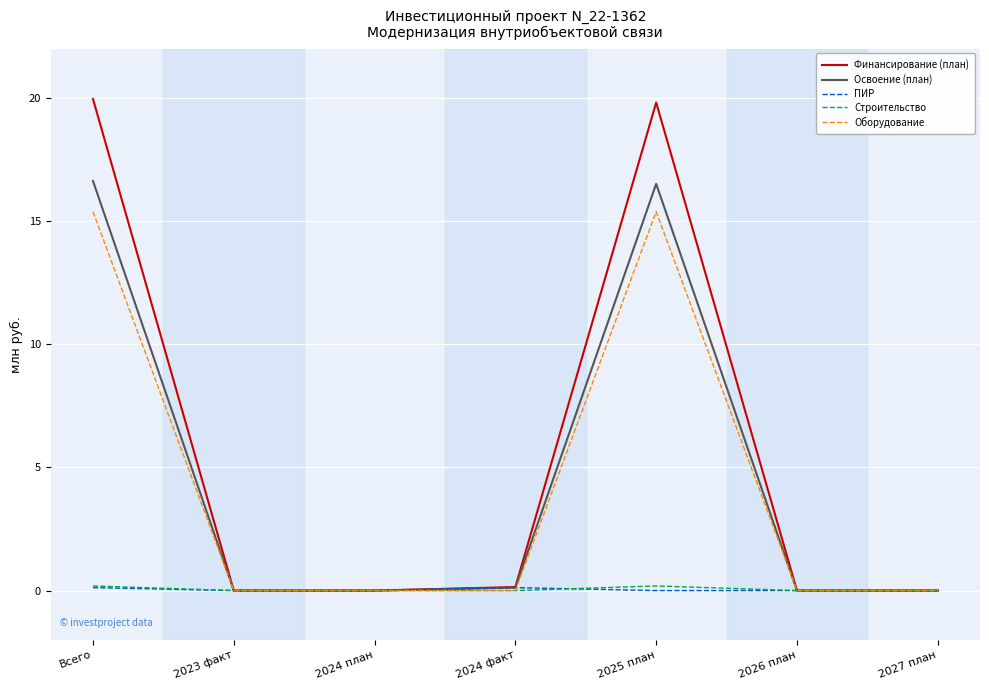

What is the sum of all Освоение (план) values?

33.3